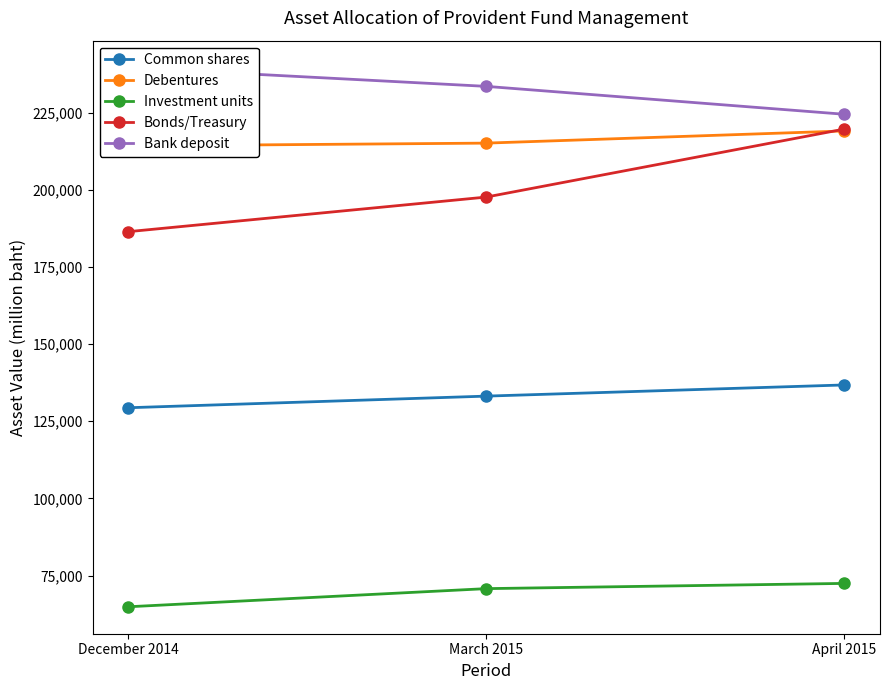

Does the chart have visible grid lines?

No